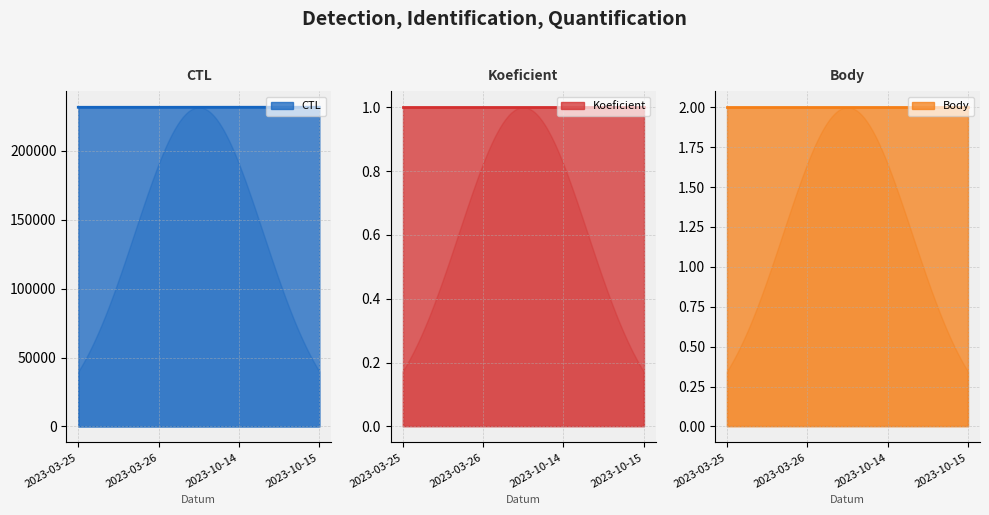

Which series has the largest range (max minus min)?

CTL